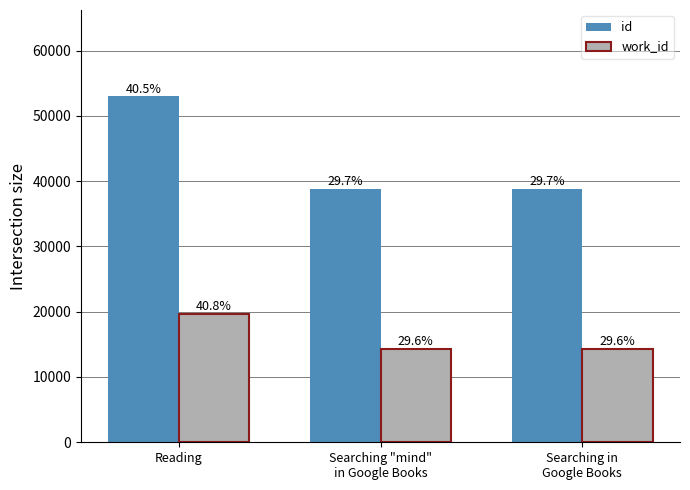

The id series shows 11976 at Searching "mind"
in Google Books. True or false?

False